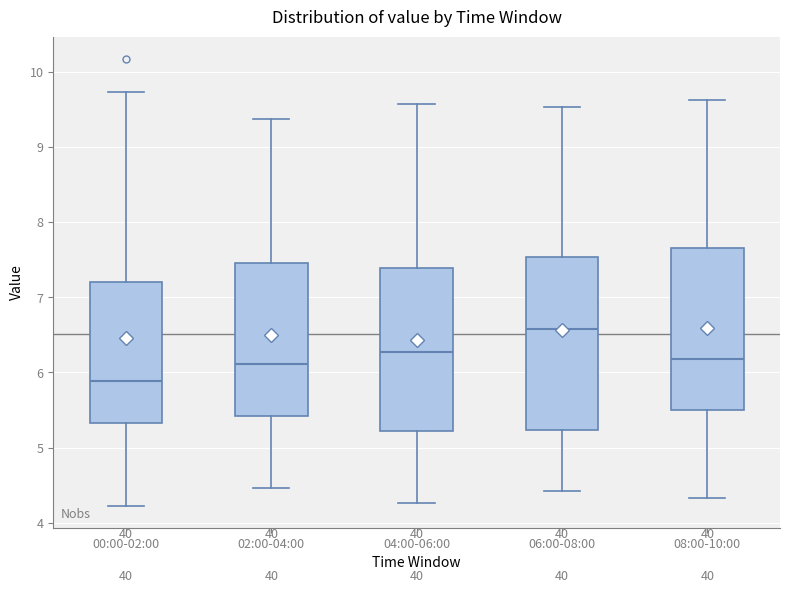

Where is the upper edge of the box for 06:00-08:00 on the y-axis? The values are not printed on the chart, so give them approximately, as read against the axis.

7.5